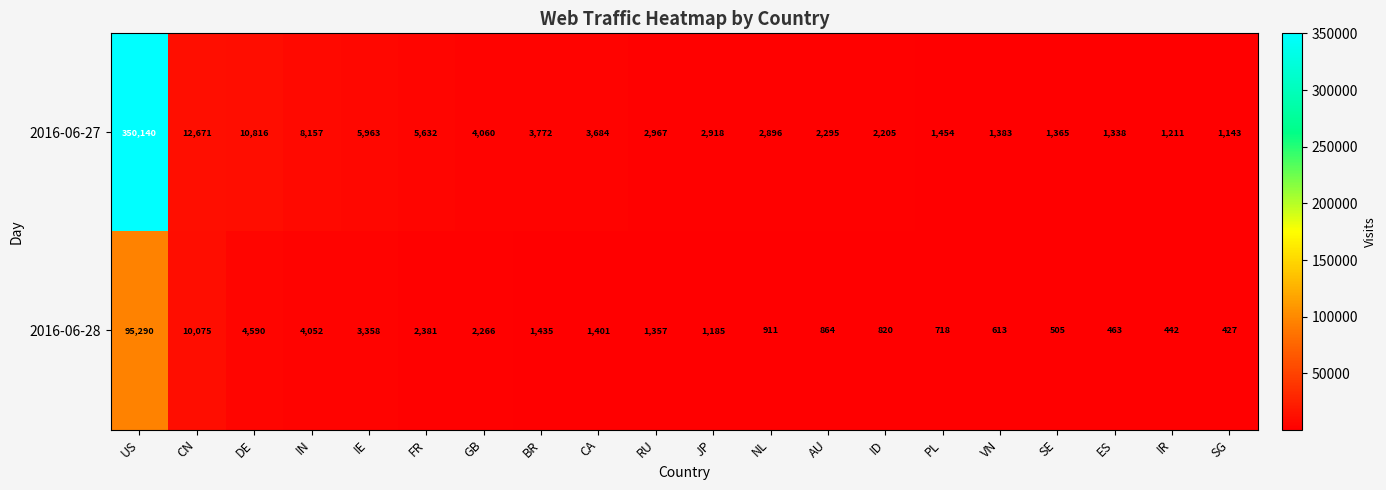

Where does the 2016-06-28 series first go above 1357?

US